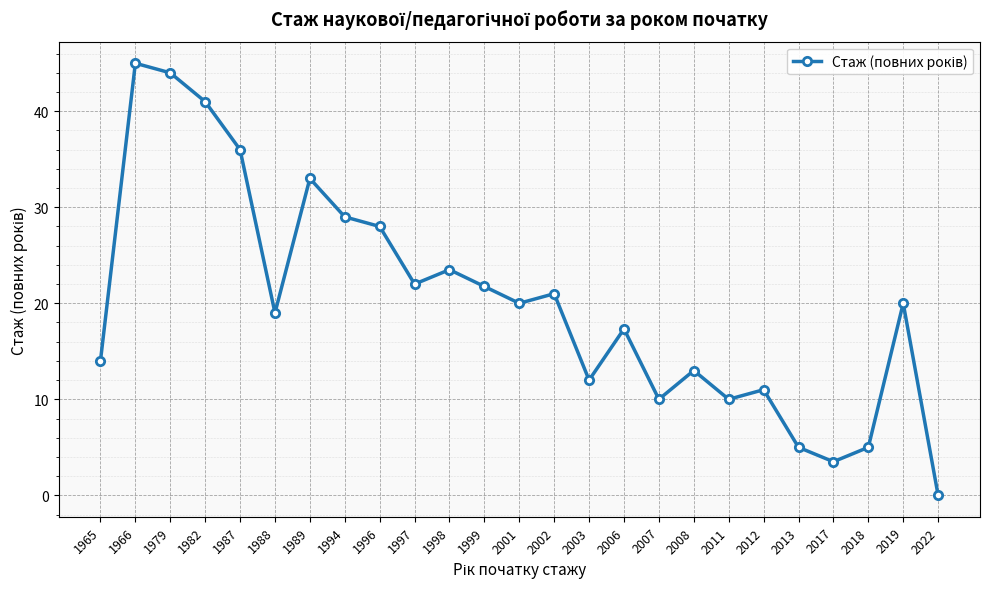

How many interior local valleys (lower than both neighbors) does the data have?

7